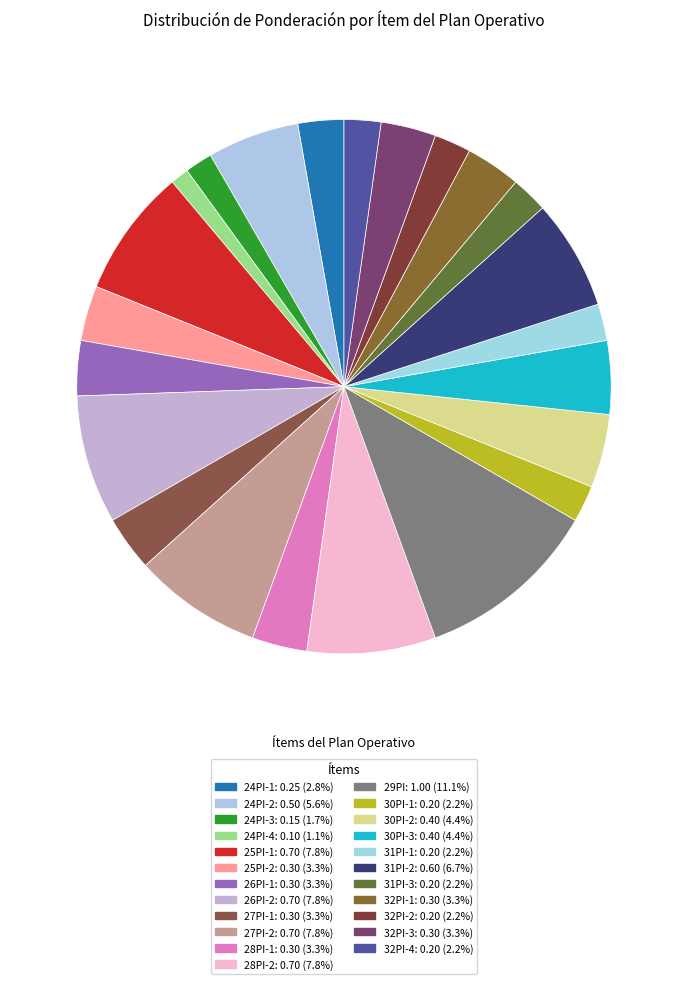

To the nearest percent, what percentage of the pie is 25PI-1?

8%